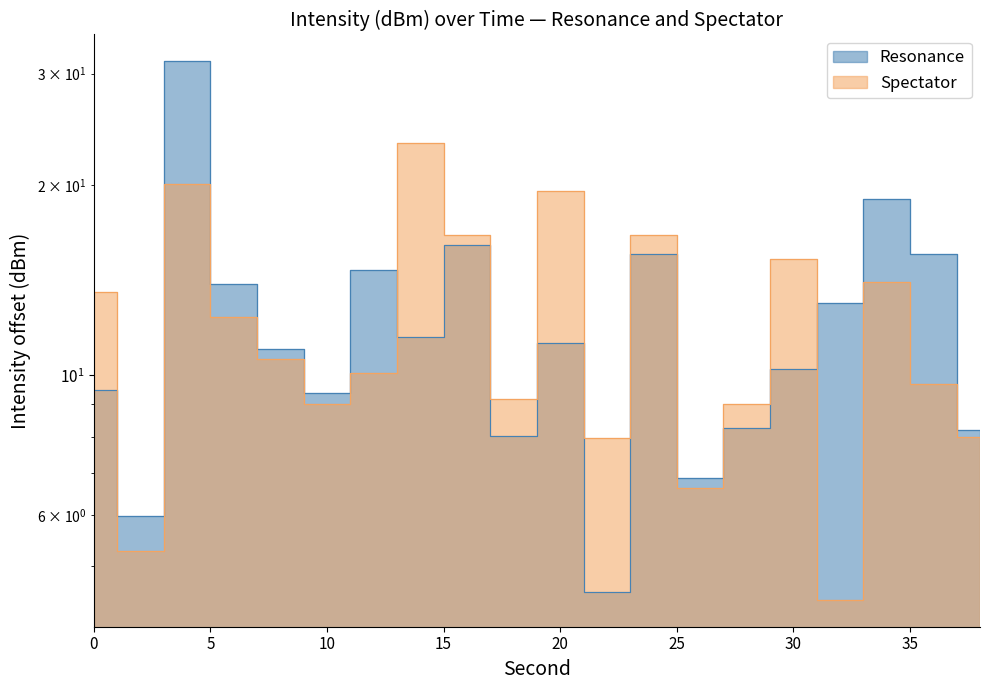

What is the difference between the maximum and second lowest values in the Spectator series?

18.0